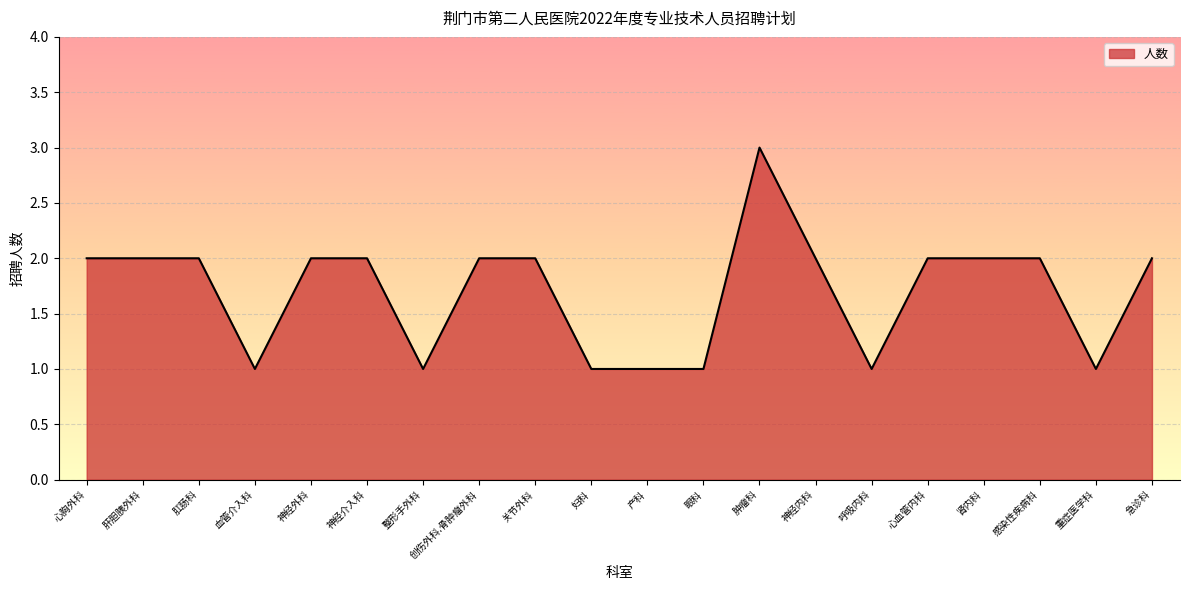

The value at 呼吸内科 is 0. True or false?

False